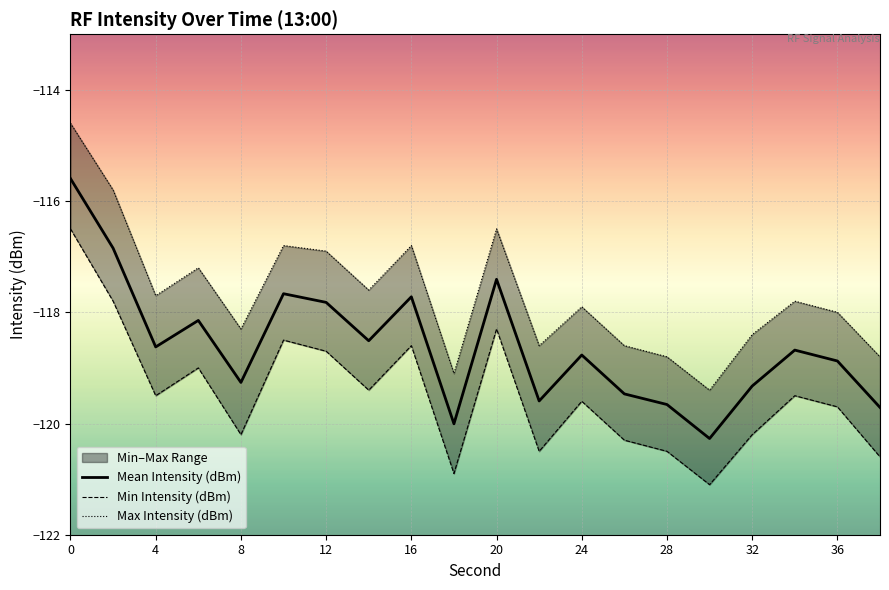

What is the value of the Max Intensity (dBm) point at the 10th from the left?

-119.1